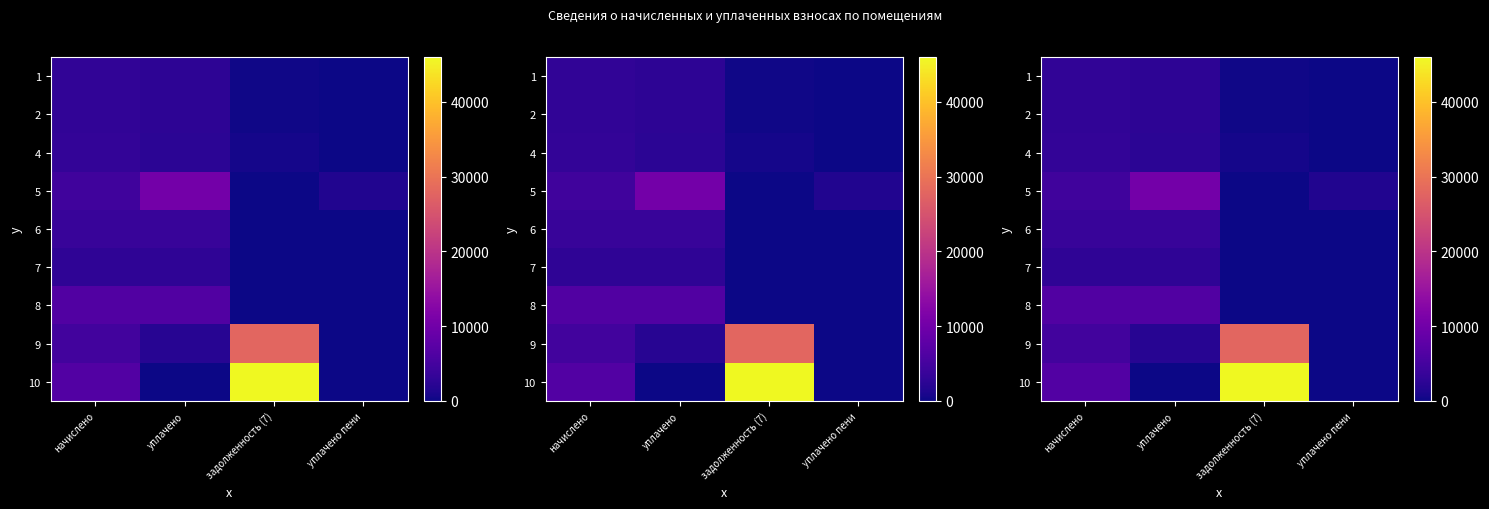

What is the average value of the 1 series?

1471.8